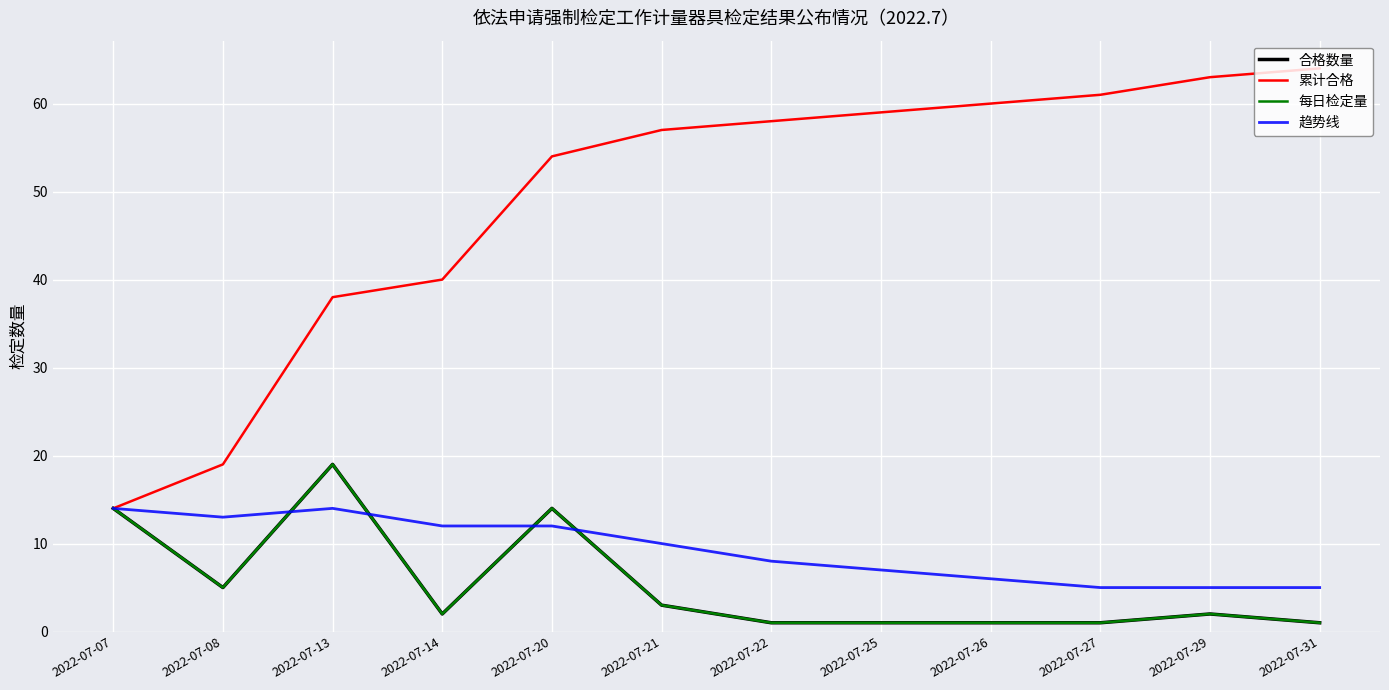

What is the minimum value shown in the chart?

1